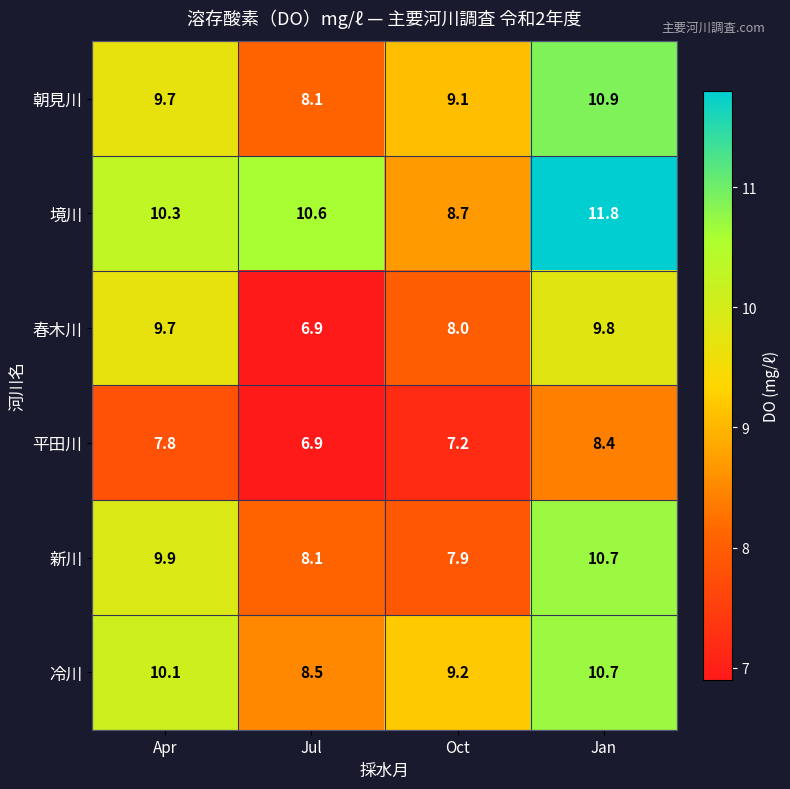

Rank the series at Oct from highest to lowest value.

冷川, 朝見川, 境川, 春木川, 新川, 平田川